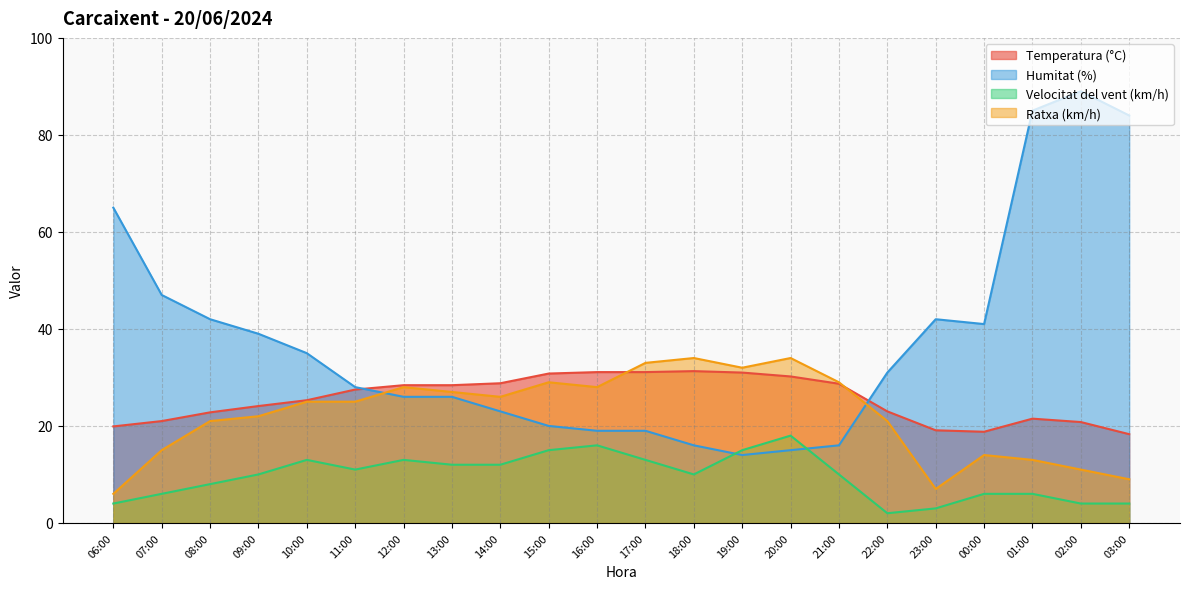

How many lines are shown in the chart?

4